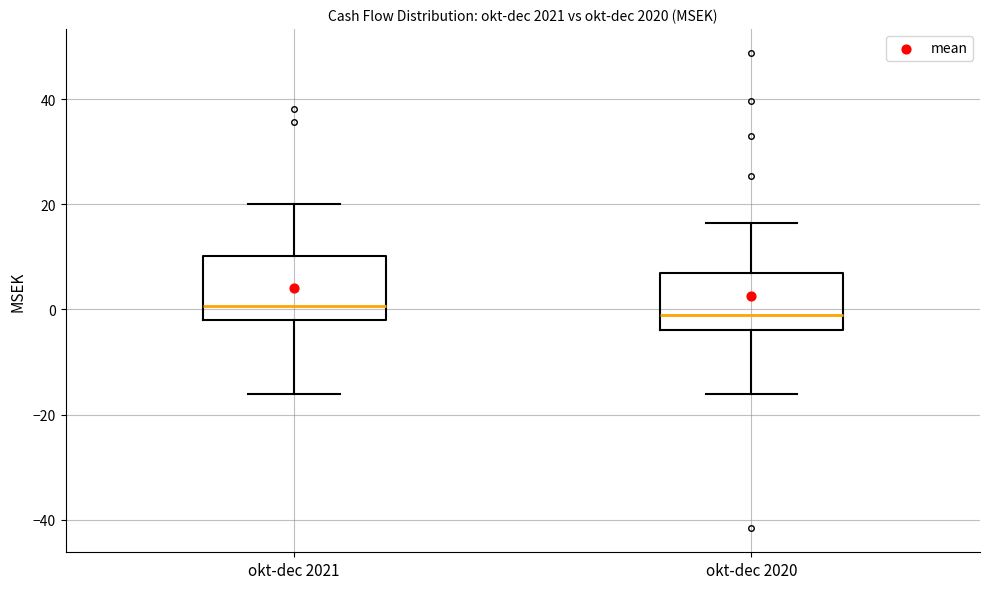

Where does the upper whisker of the box for okt-dec 2021 end on the y-axis? The values are not printed on the chart, so give them approximately, as read against the axis.

20